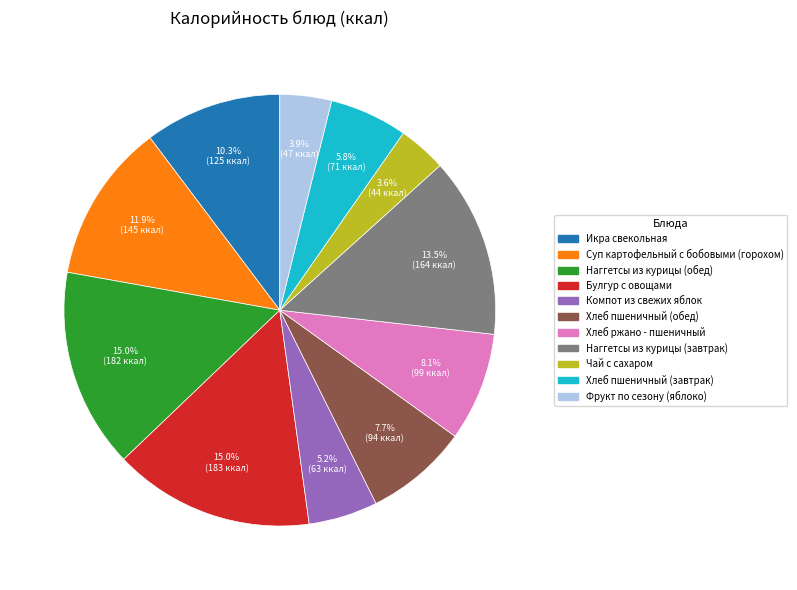

Is there a majority slice in this chart?

No